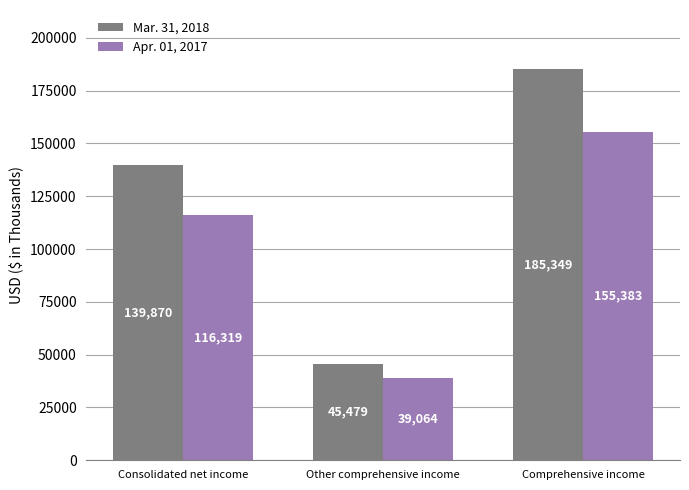

The Mar. 31, 2018 series shows 67132 at Comprehensive income. True or false?

False